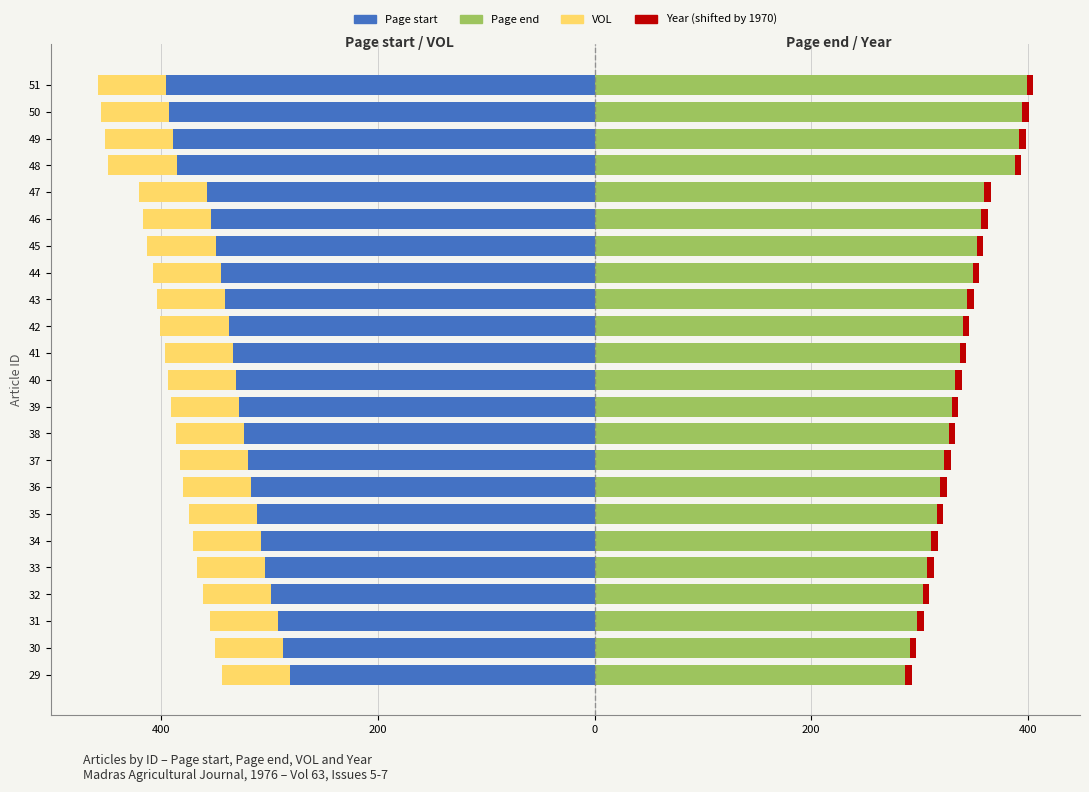

The Page start series shows -622.5 at 48. True or false?

False